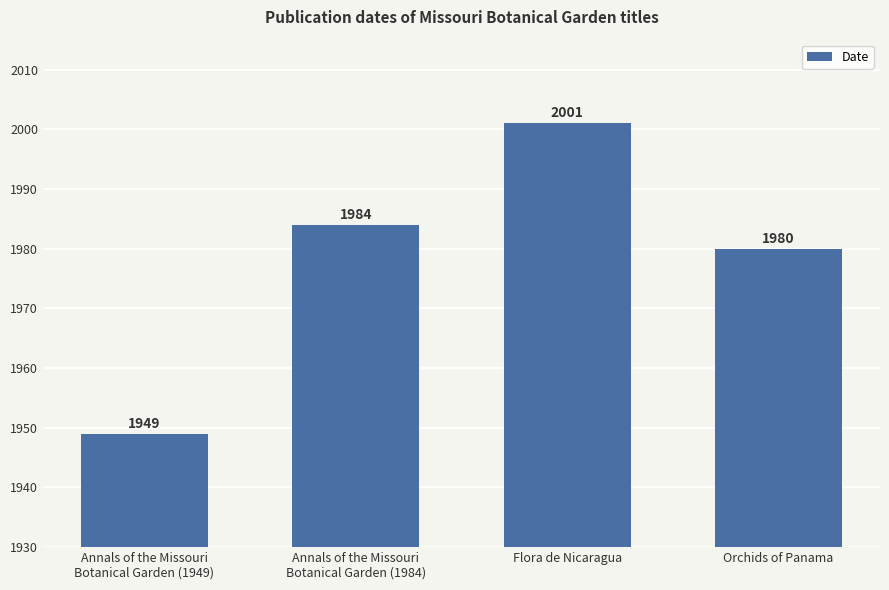

Are the bars grouped side by side (vs. stacked)?

No